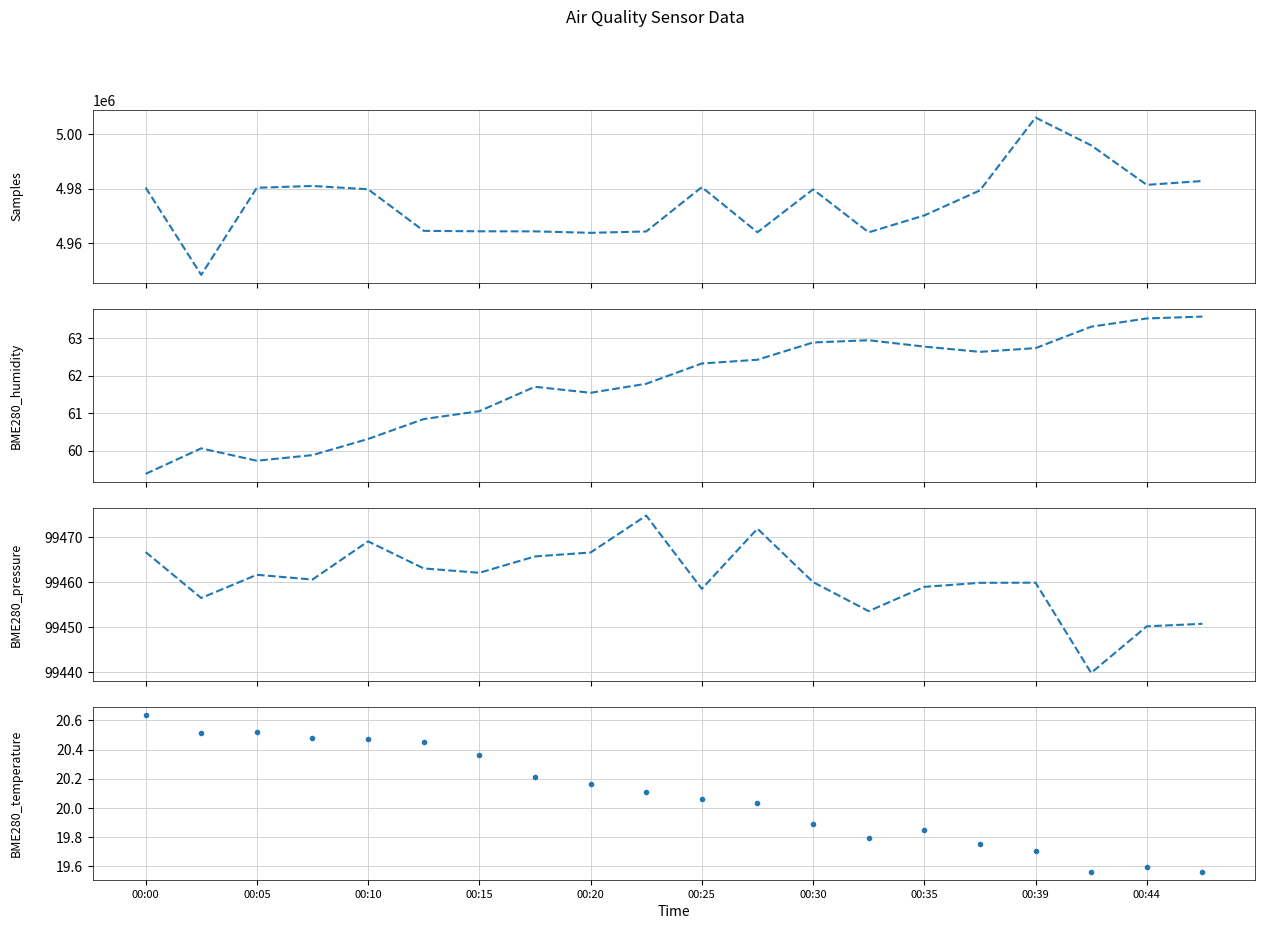

Does the chart have visible grid lines?

Yes